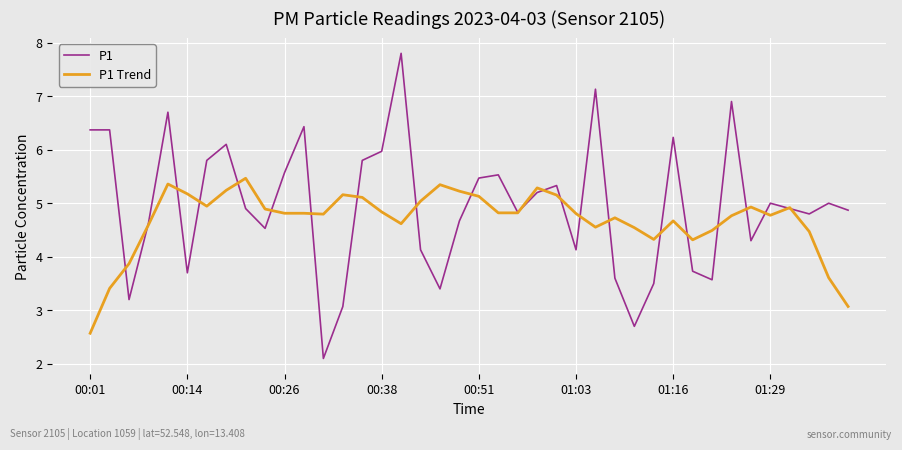

List the series in order of their peak value, highest first.

P1, P1 Trend